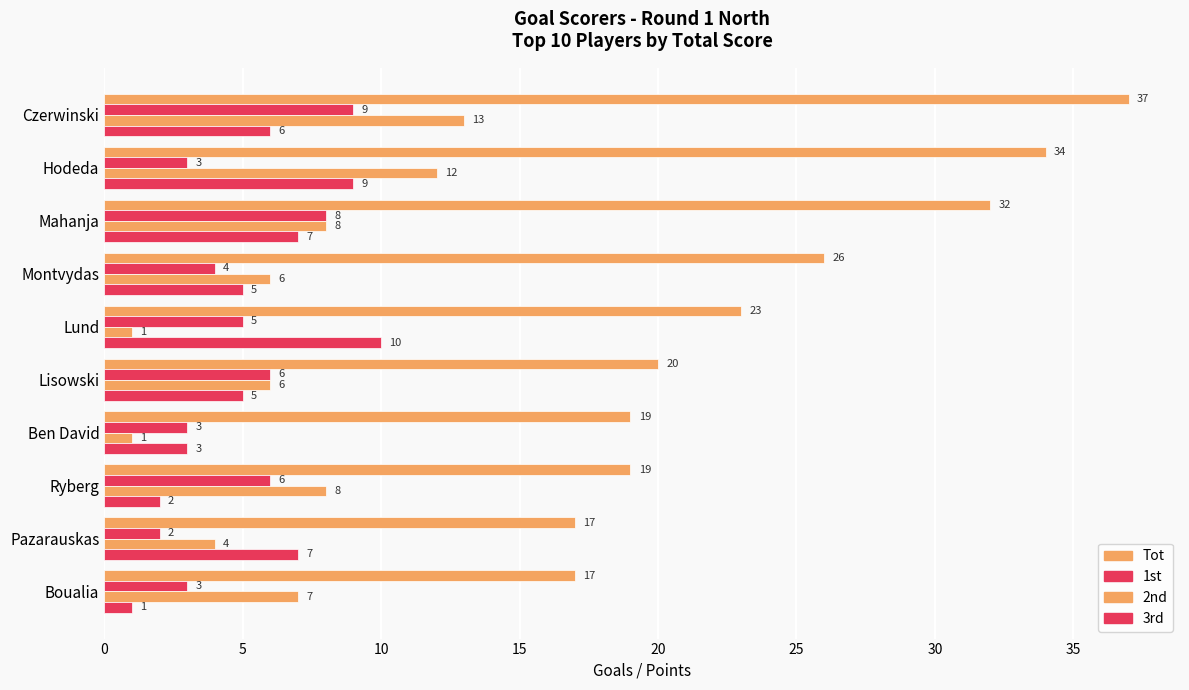

How many values in the Tot series are below 23?

5